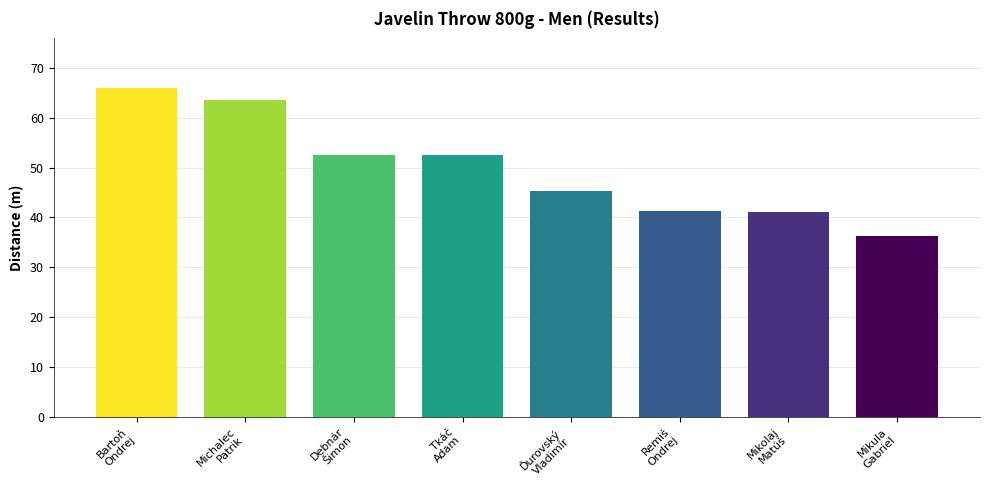

What is the difference between the maximum and minimum values?

29.7